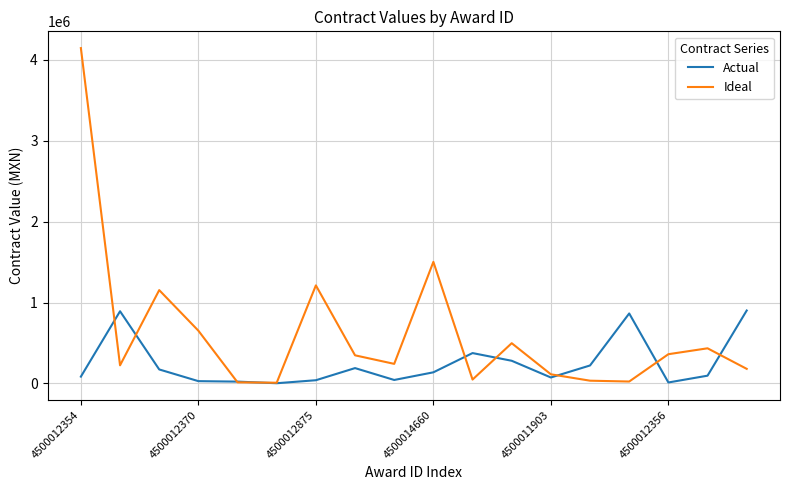

List the series in order of their peak value, lowest first.

Actual, Ideal